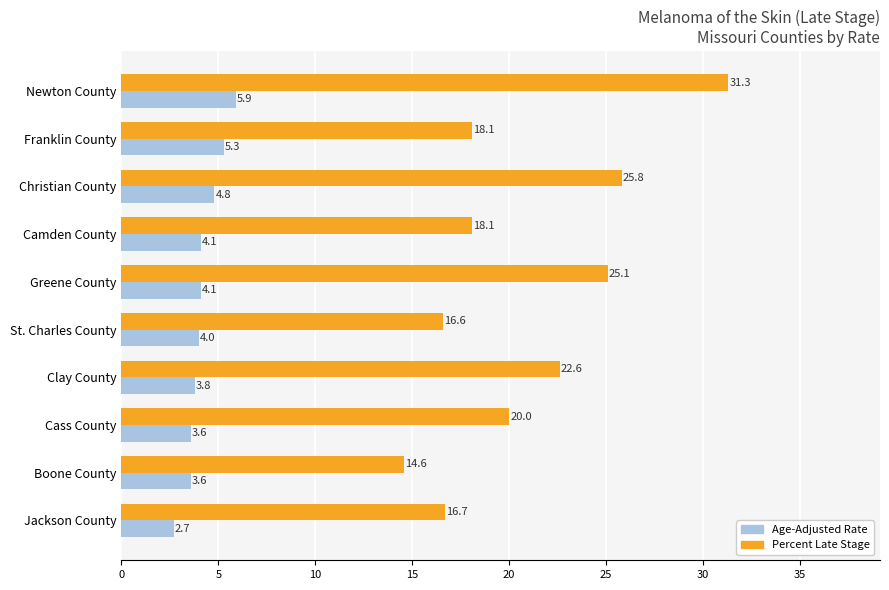

Rank the series by their maximum value, from highest to lowest.

Percent Late Stage, Age-Adjusted Rate